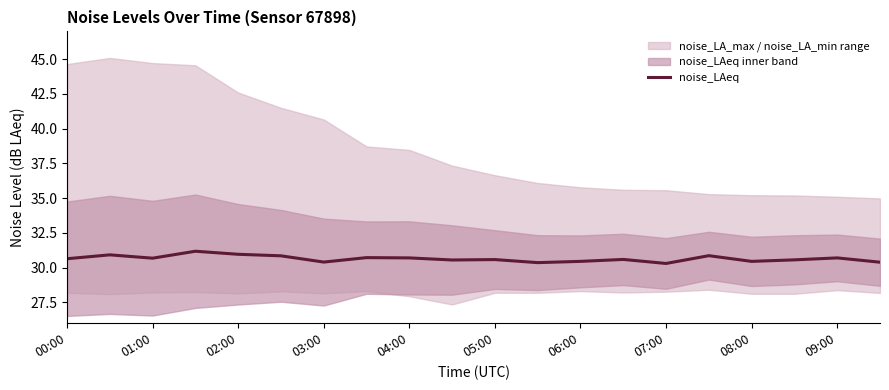

What is the sum of all values?

612.8